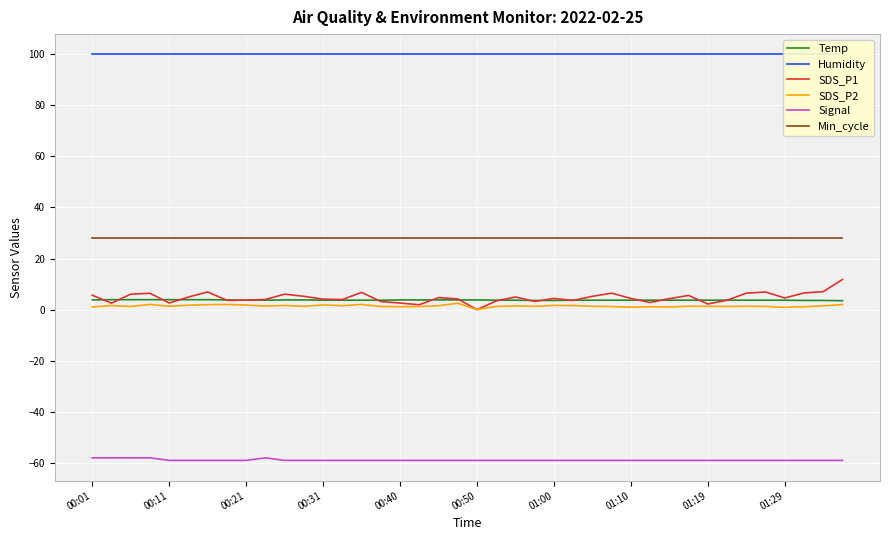

What is the value of the Min_cycle point at the 35th from the left?

28.0